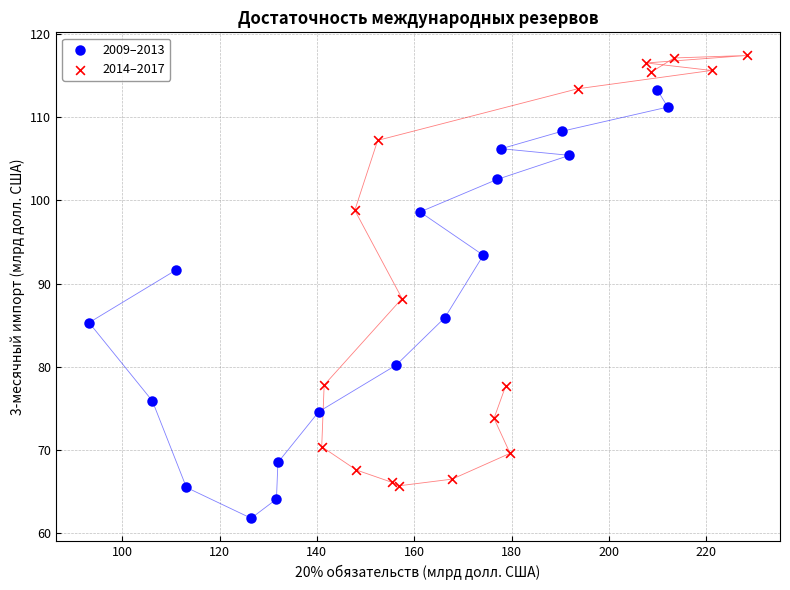

Which series reaches the minimum Y coordinate?

2009–2013